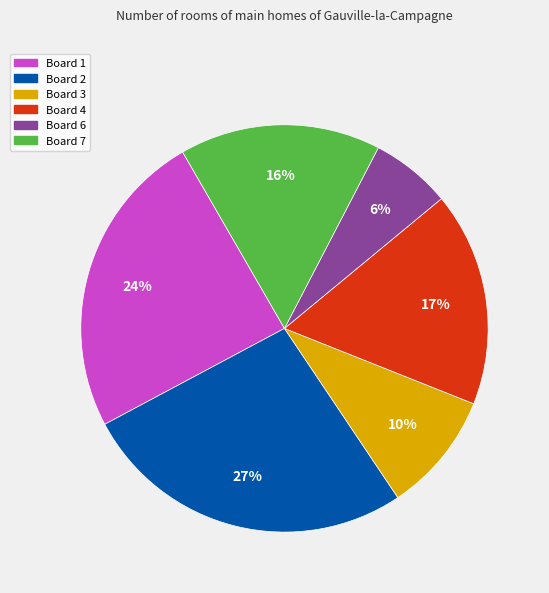

Does Board 7 represent more than half of the total?

No